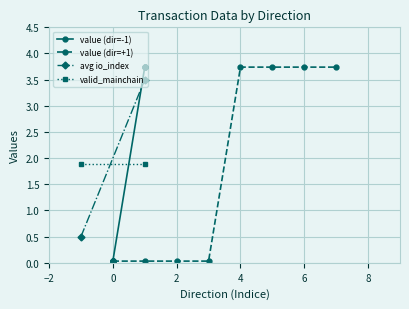

The value of value (dir=+1) at 6 is 1.1. True or false?

False